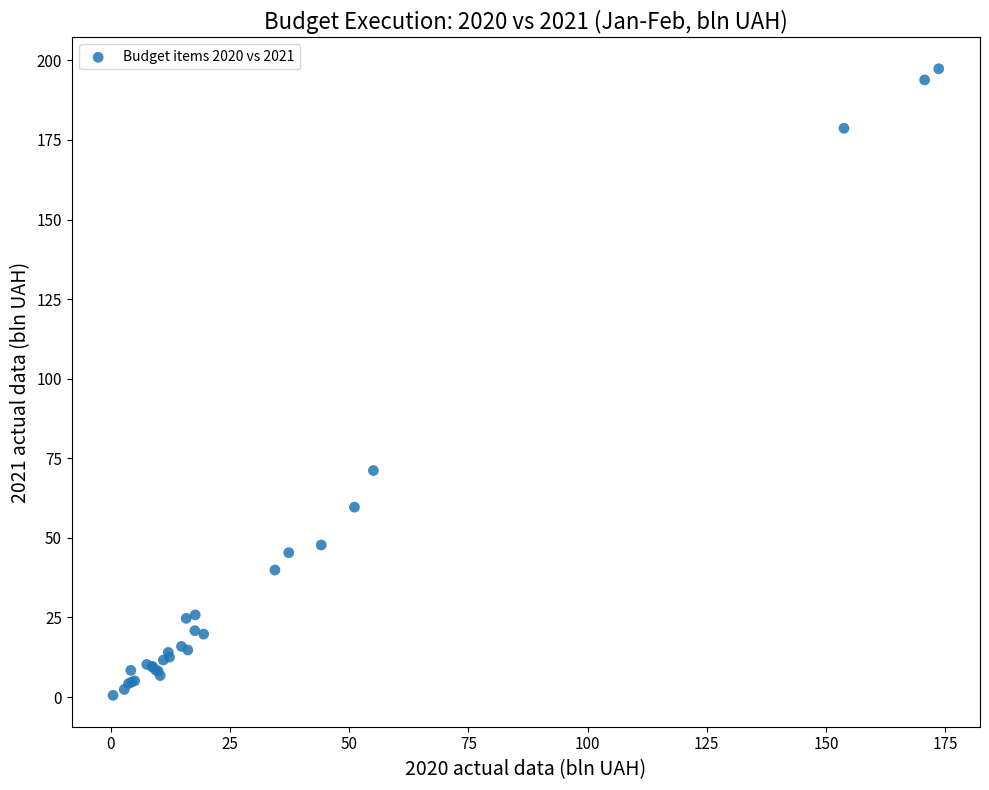

What Y value in the scatter plot is closest to 98?

71.1